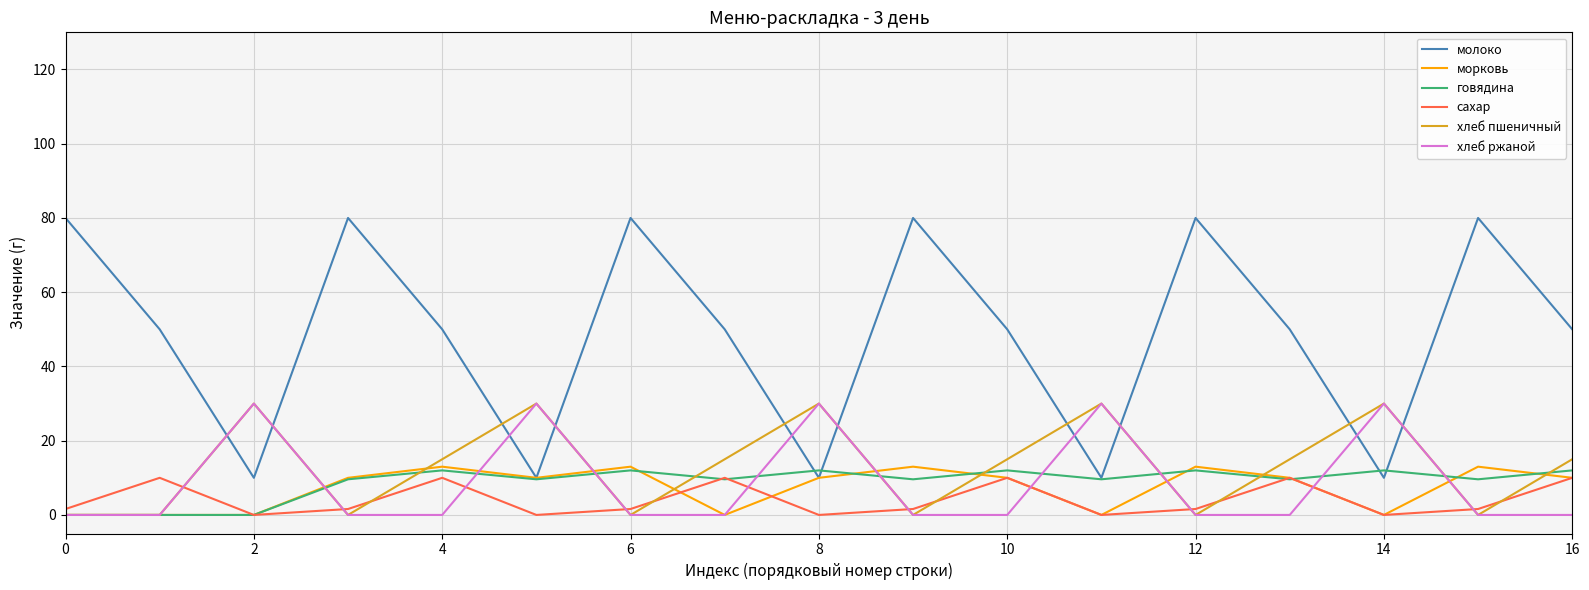

Which series has the widest spread of values?

молоко